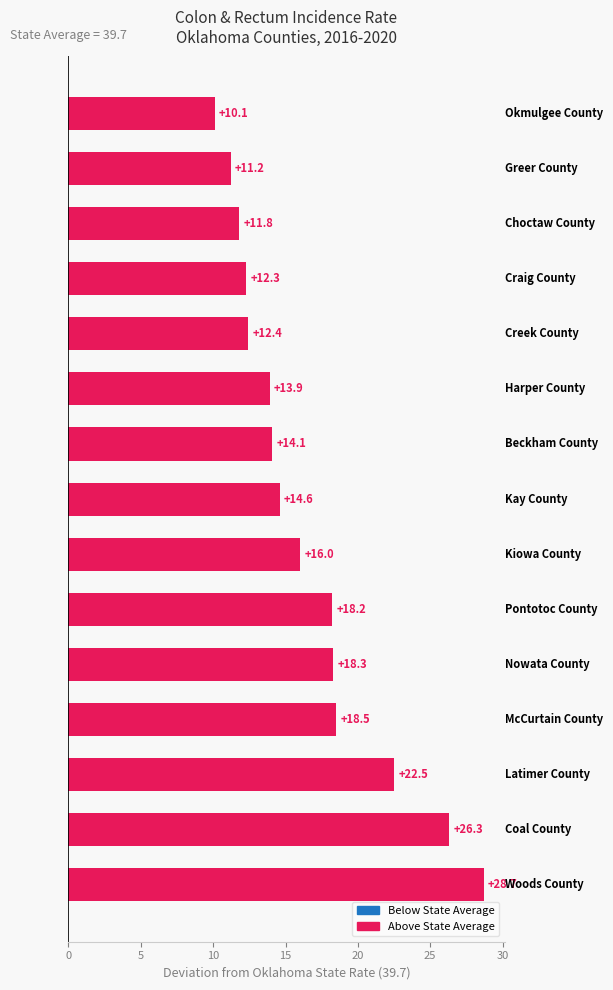

What is the difference between the maximum and minimum values?

18.6